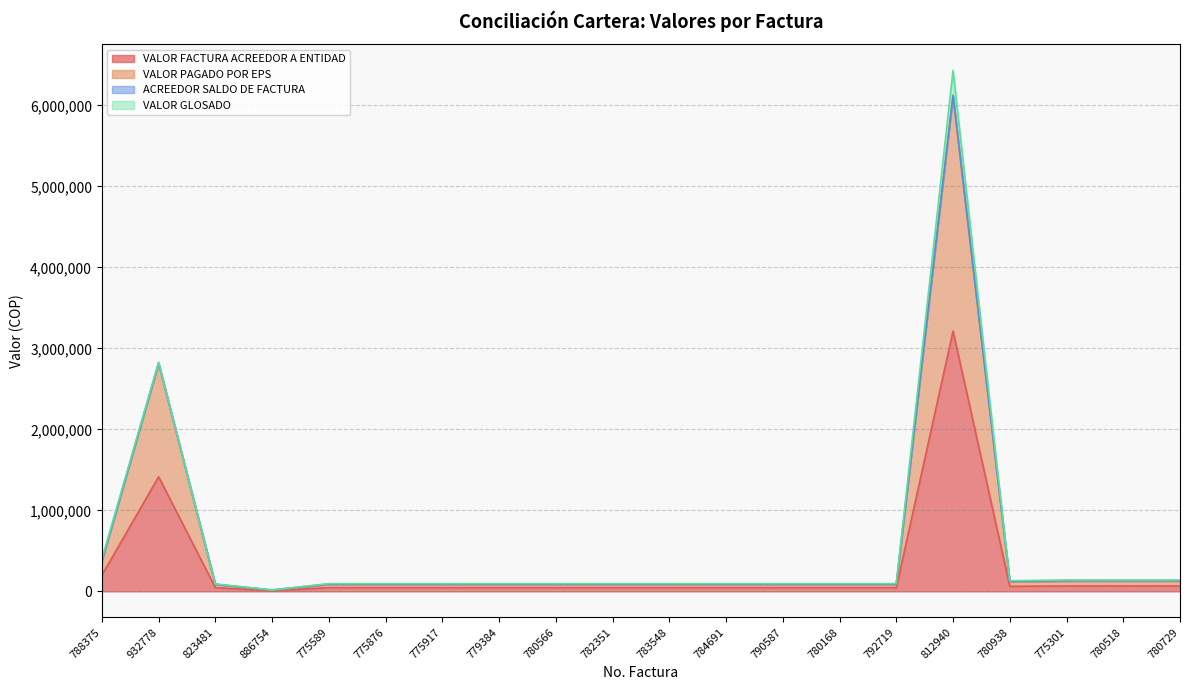

Is the value of VALOR FACTURA ACREEDOR A ENTIDAD at 780168 greater than the value of VALOR PAGADO POR EPS at 812940?

No